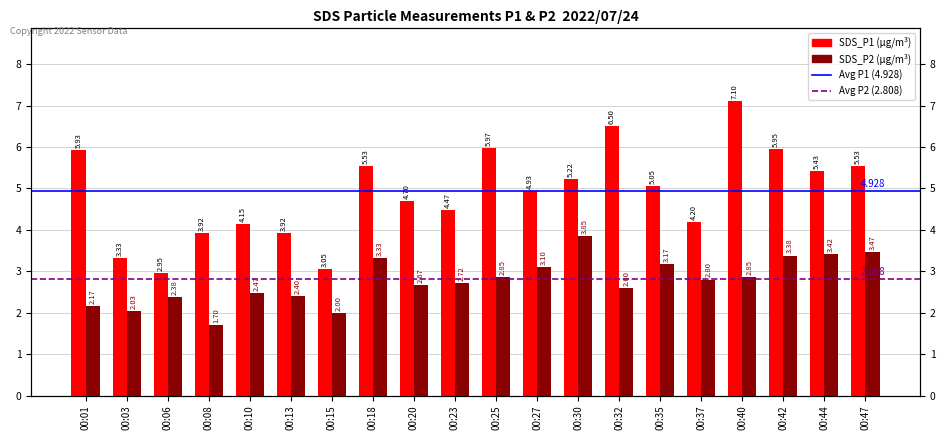

Which category has the highest value in the SDS_P2 series?

00:30